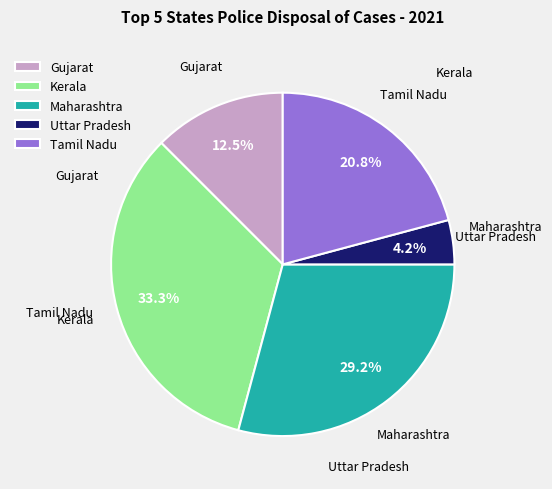

What is the ratio of the value at Uttar Pradesh to the value at Gujarat?

0.3